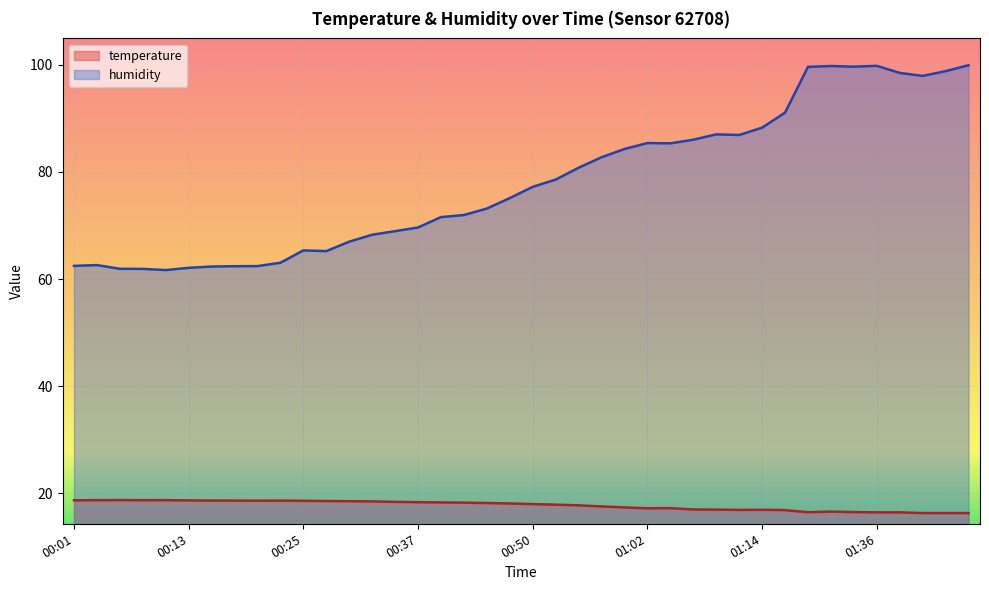

The temperature series shows 16.6 at 01:31. True or false?

True